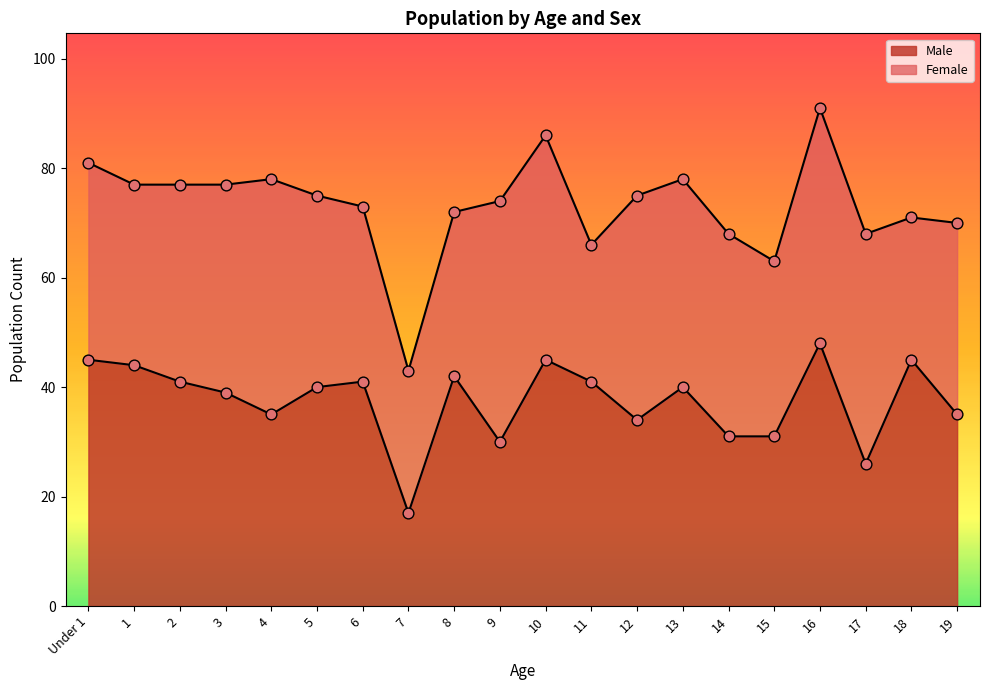

What is the ratio of the value at 11 to the value at 15?

1.3